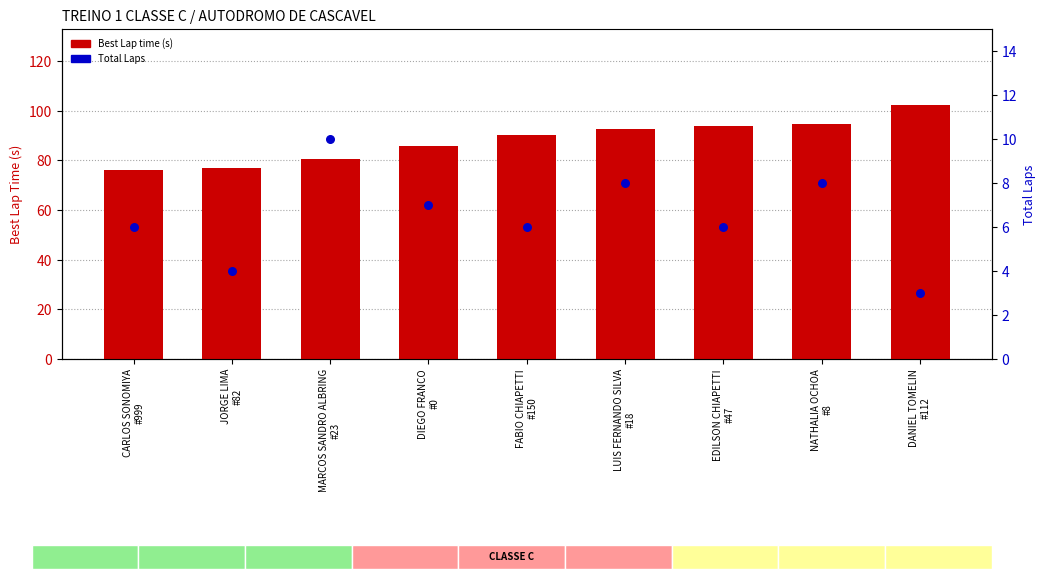

At which category is the sum across all series the highest?

DANIEL TOMELIN
#112